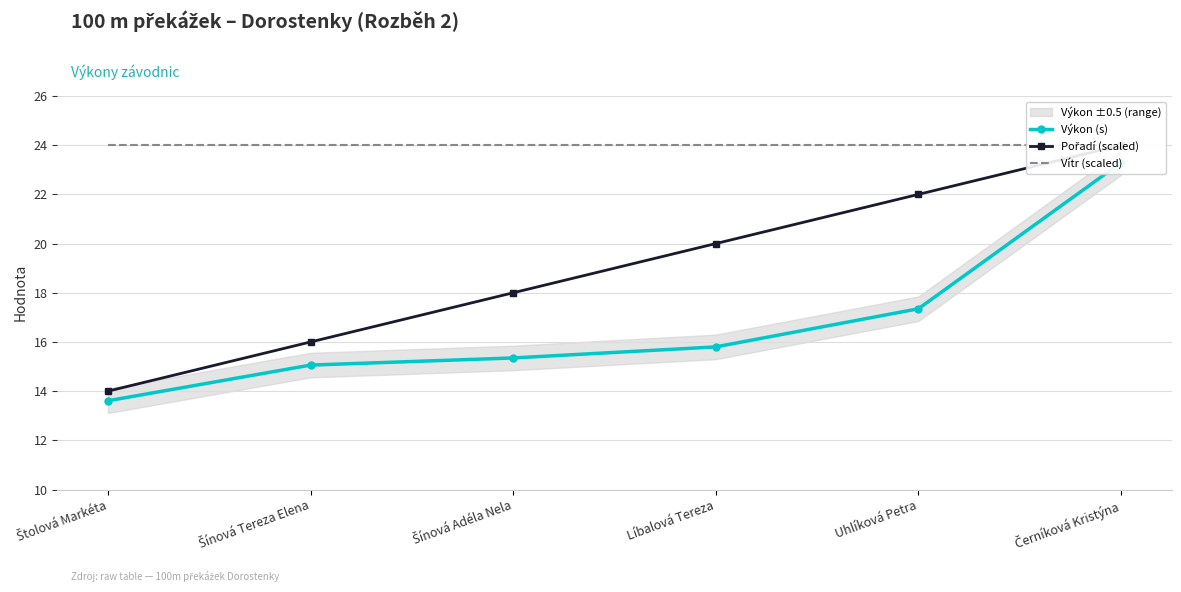

Reading right to left, extract all data points from this chart.

Výkon (s): 23.3	17.4	15.8	15.3	15.1	13.6
Pořadí (scaled): 24.0	22.0	20.0	18.0	16.0	14.0
Vítr (scaled): 24.0	24.0	24.0	24.0	24.0	24.0